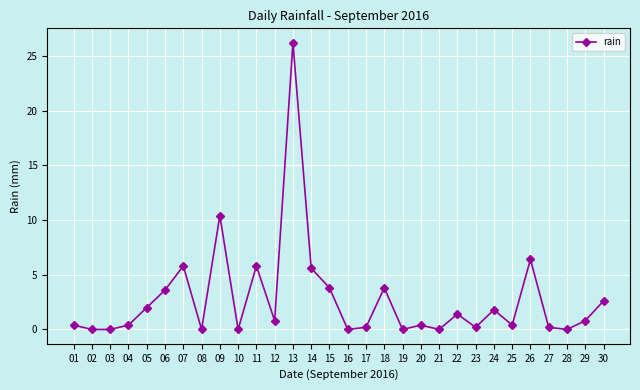

How many points are higher than both their immediate neighbors (excluding endpoints)?

9